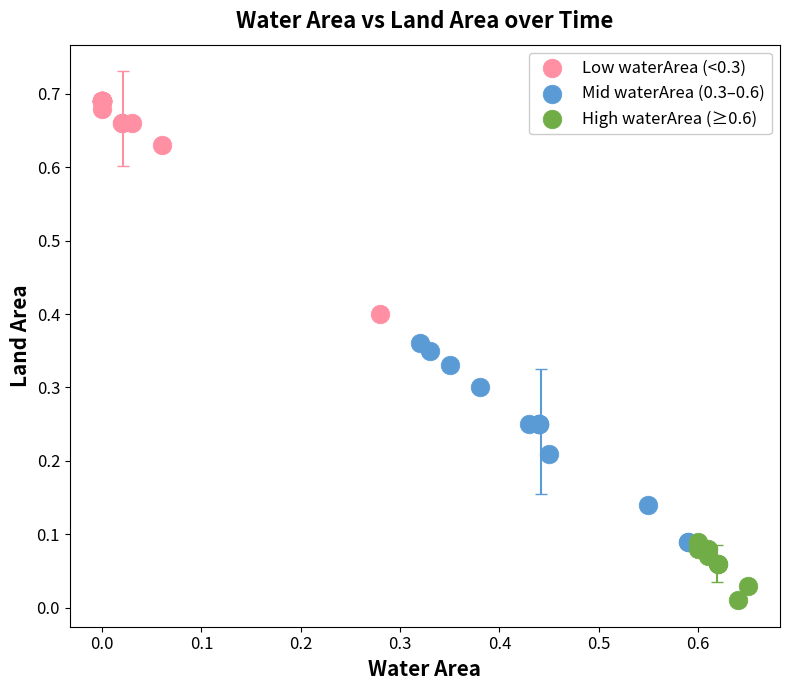

Which series reaches the minimum Y coordinate?

High waterArea (≥0.6)